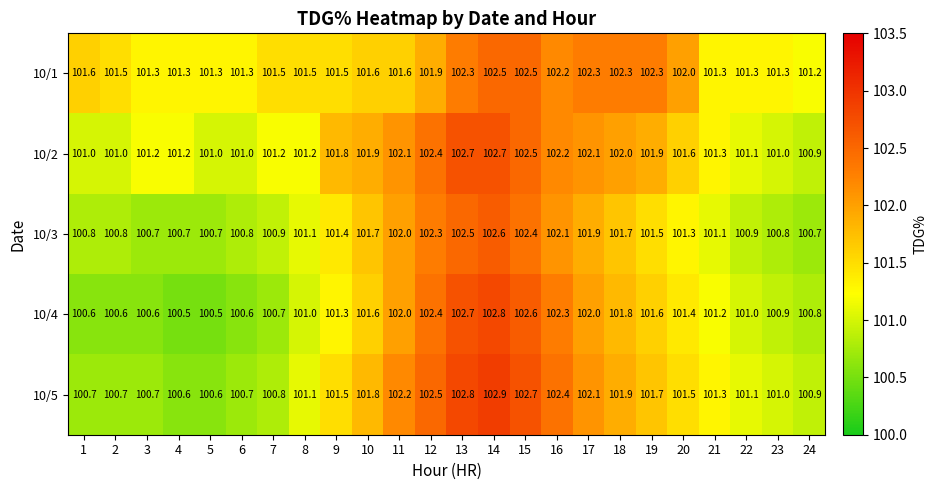

What is the lowest value of the 10/3 series?

100.7